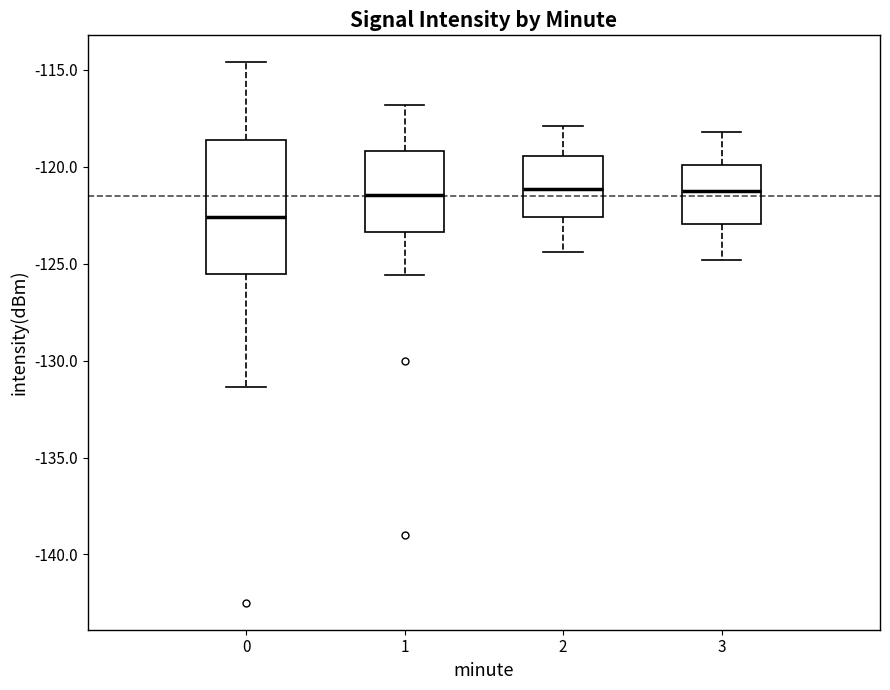

Reading left to right, transcribe this box plot: for each box, give where its median line is, the range the box spans, and where its two whiskers end, as read against the y-axis. The values are not printed on the chart, so give them approximately, as read against the axis.

0: median -122.5, box -125.5 to -118.5, whiskers -131.5 to -114.5
1: median -121.5, box -123.5 to -119.0, whiskers -125.5 to -117.0
2: median -121.0, box -122.5 to -119.5, whiskers -124.5 to -118.0
3: median -121.0, box -123.0 to -120.0, whiskers -125.0 to -118.0